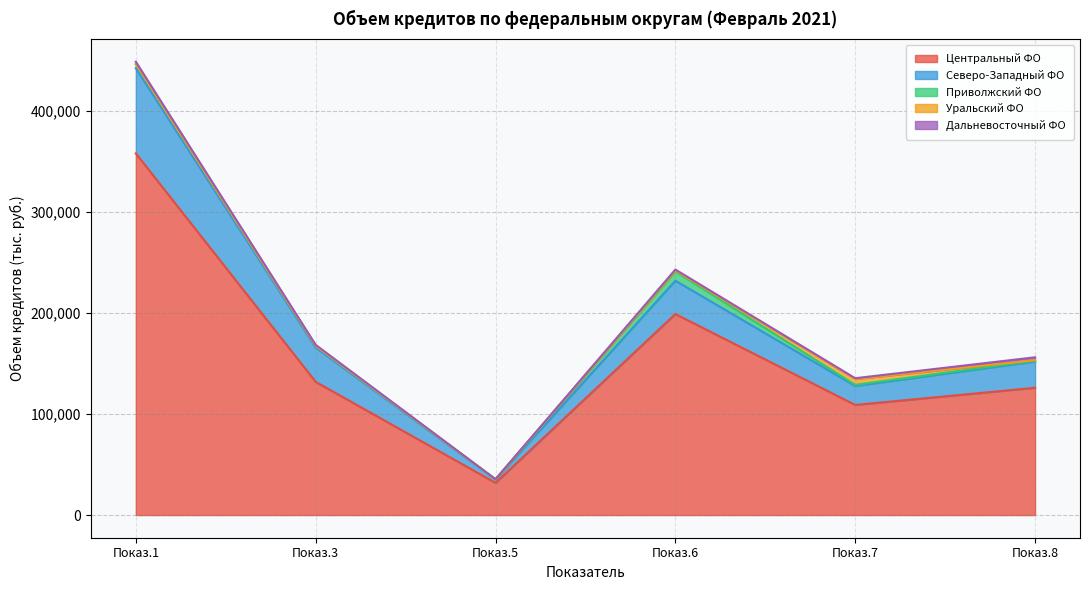

How many lines are shown in the chart?

5